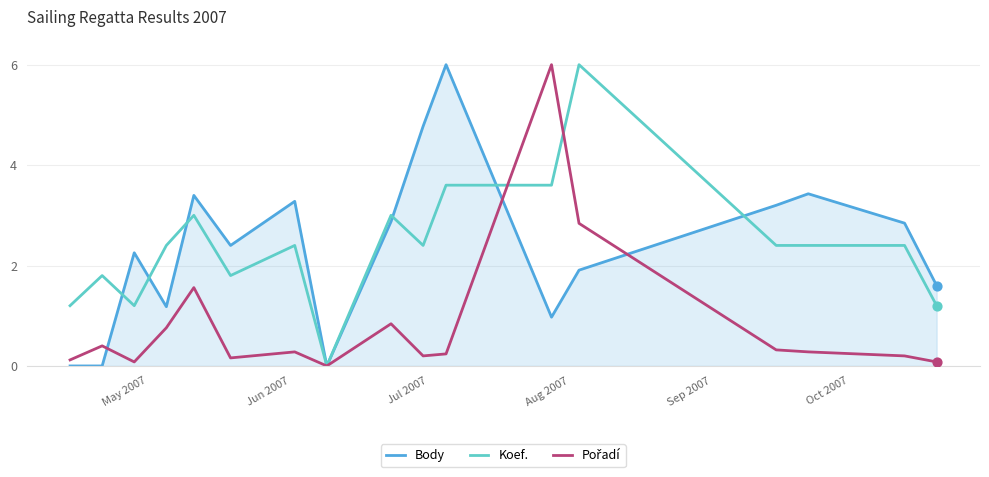

What is the maximum value shown in the chart?

6.0